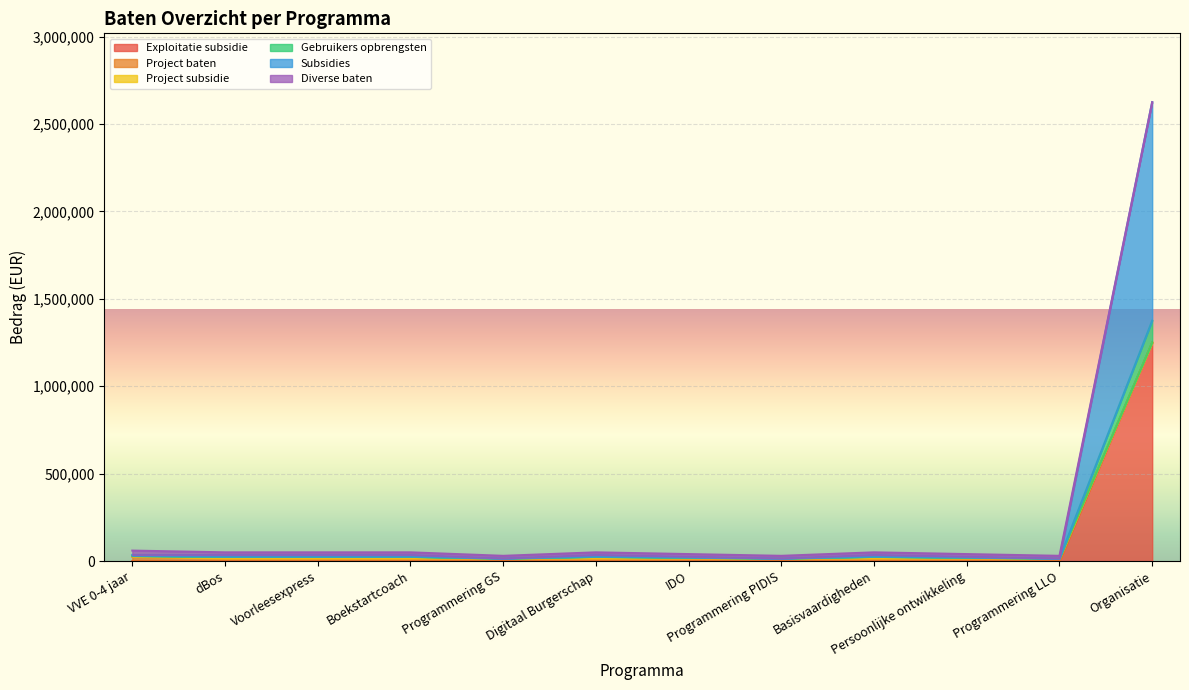

Does the chart display data point markers on the line(s)?

No